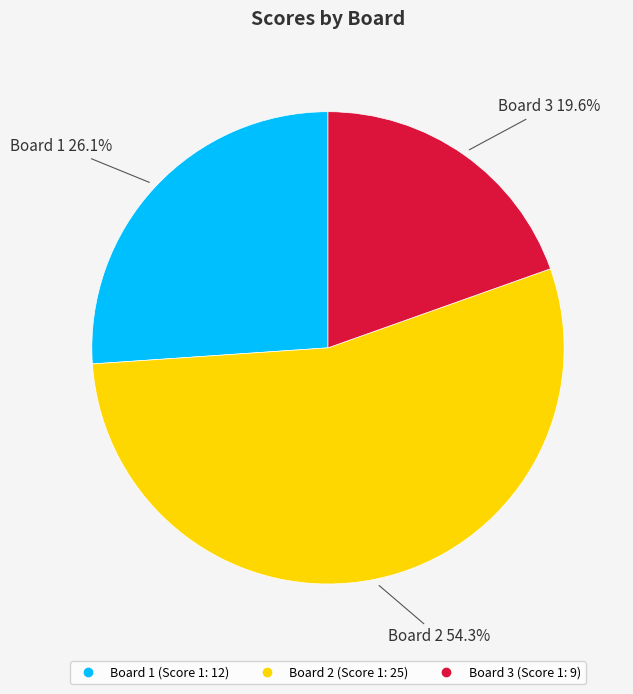

Rank the categories by value from highest to lowest.

Board 2, Board 1, Board 3